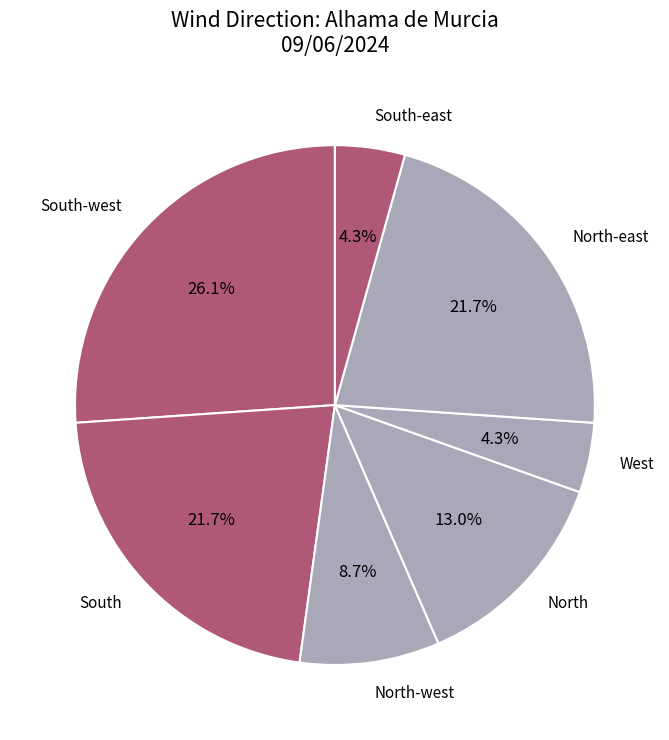

Does any single category account for the majority?

No